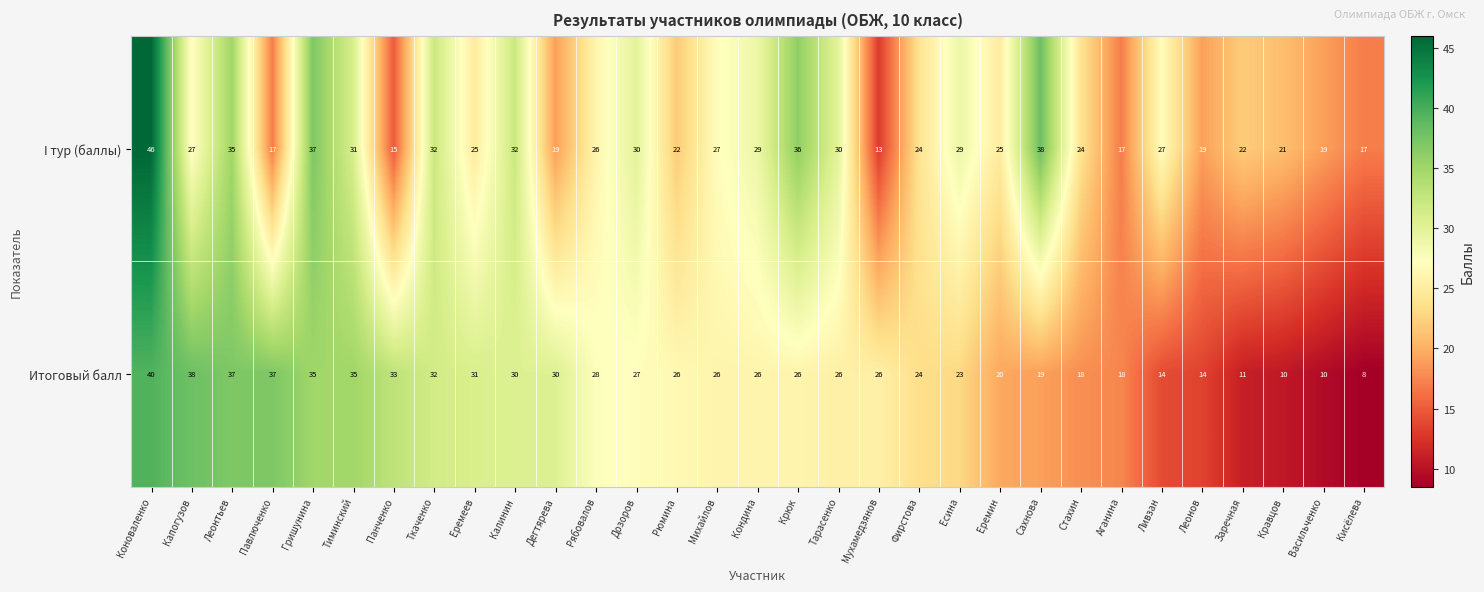

Between Ливзан and Васильченко, which series saw the biggest shift?

I тур (баллы)